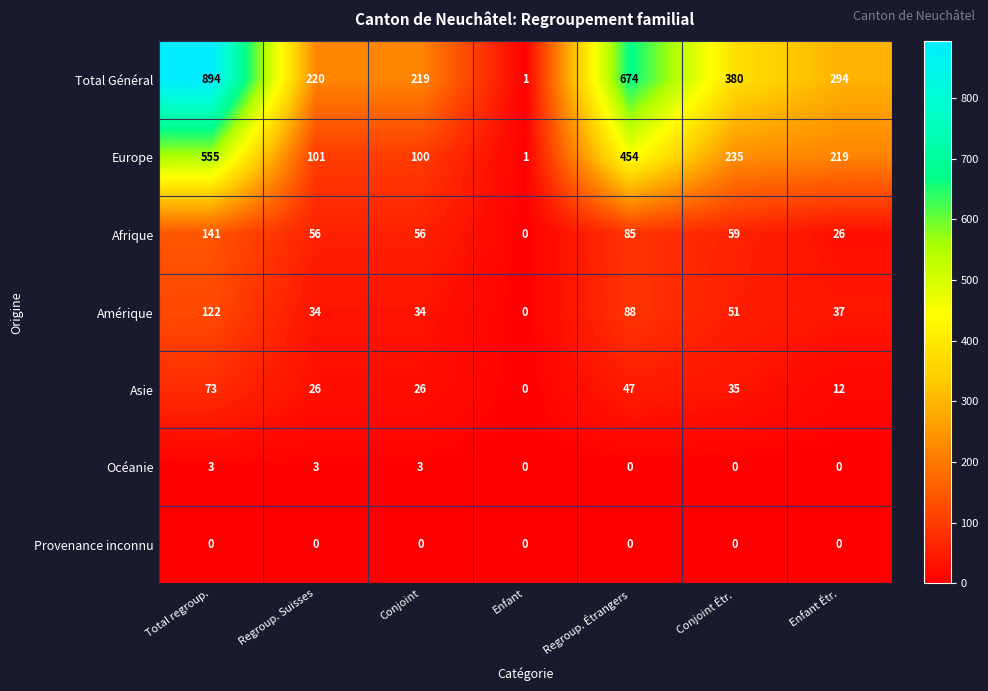

What is the difference between the Afrique values at Conjoint Étr. and Enfant?

59